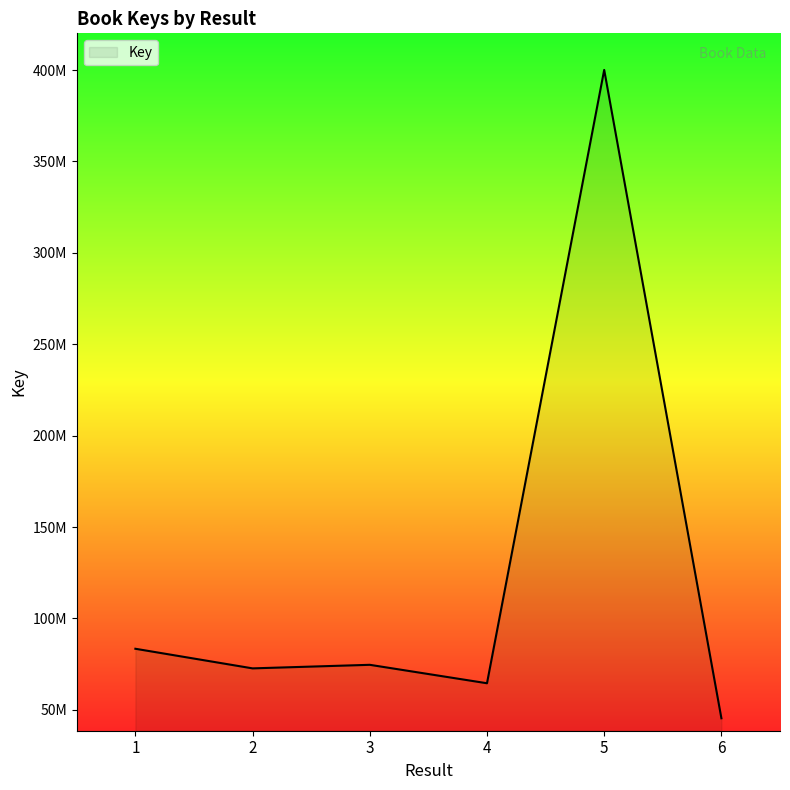

List the labels in order of value, smallest first.

6, 4, 2, 3, 1, 5